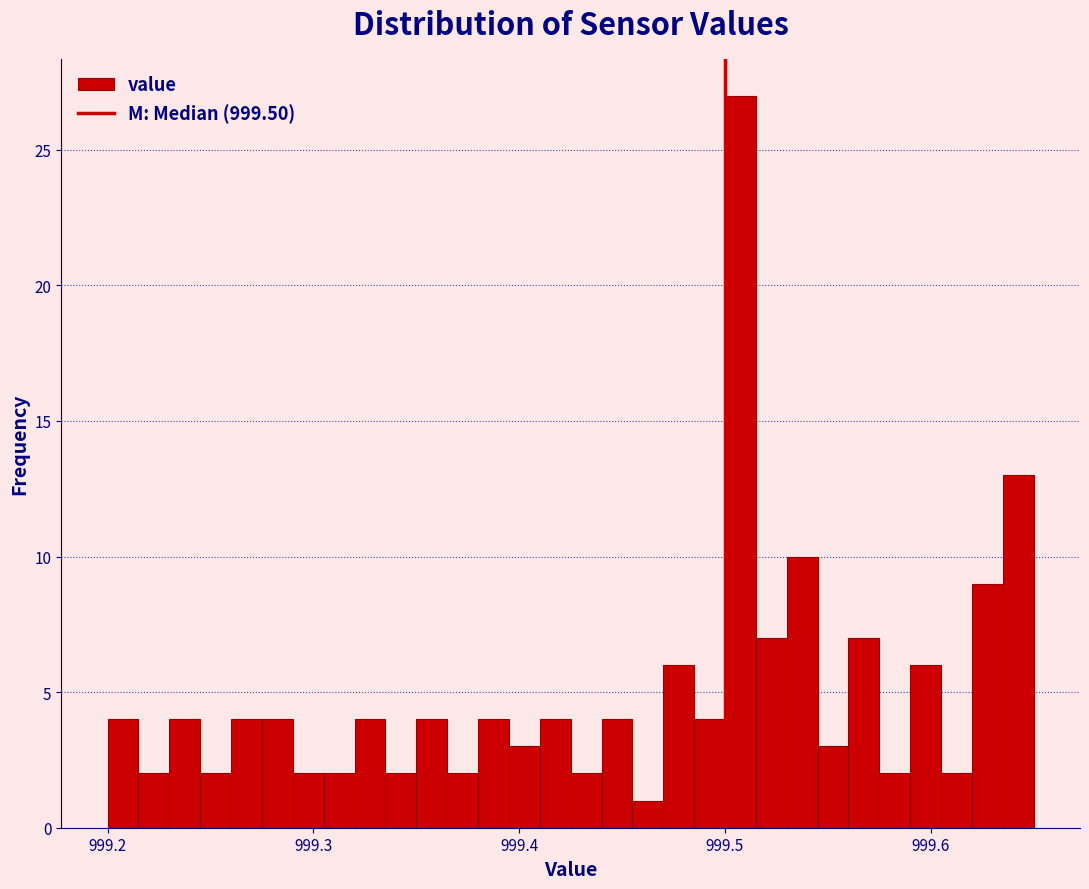

Read against the x-axis, roughly where is the centre of the tallest bar?

999.51